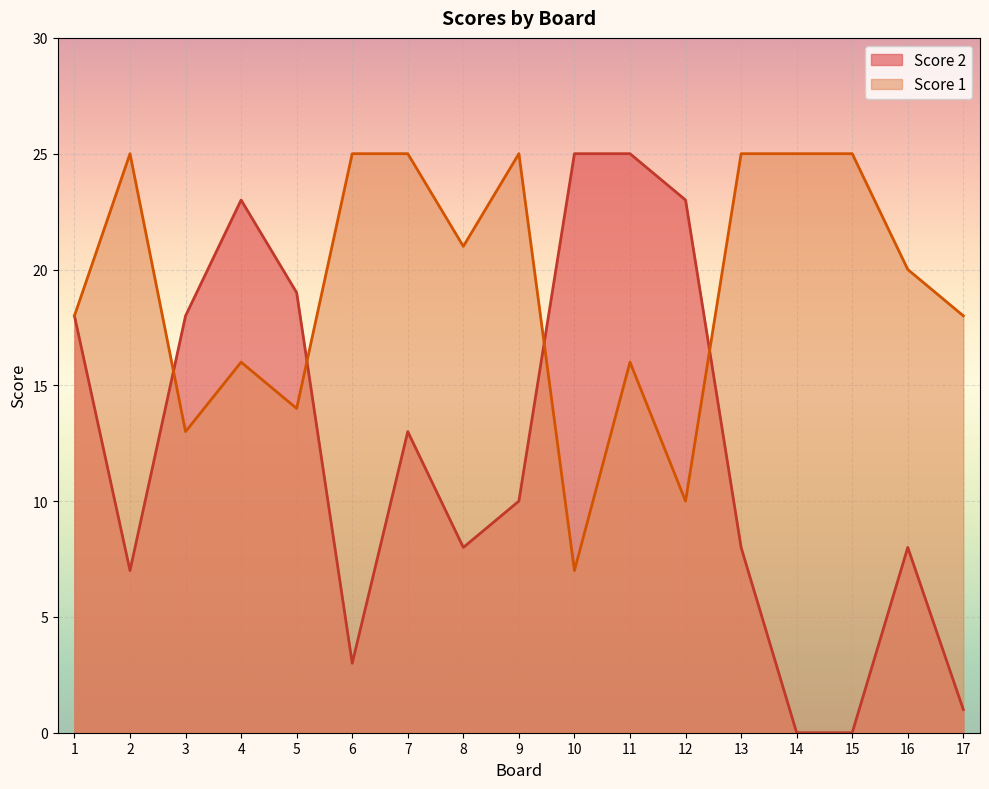

How many values in the Score 2 series are below 10?

8